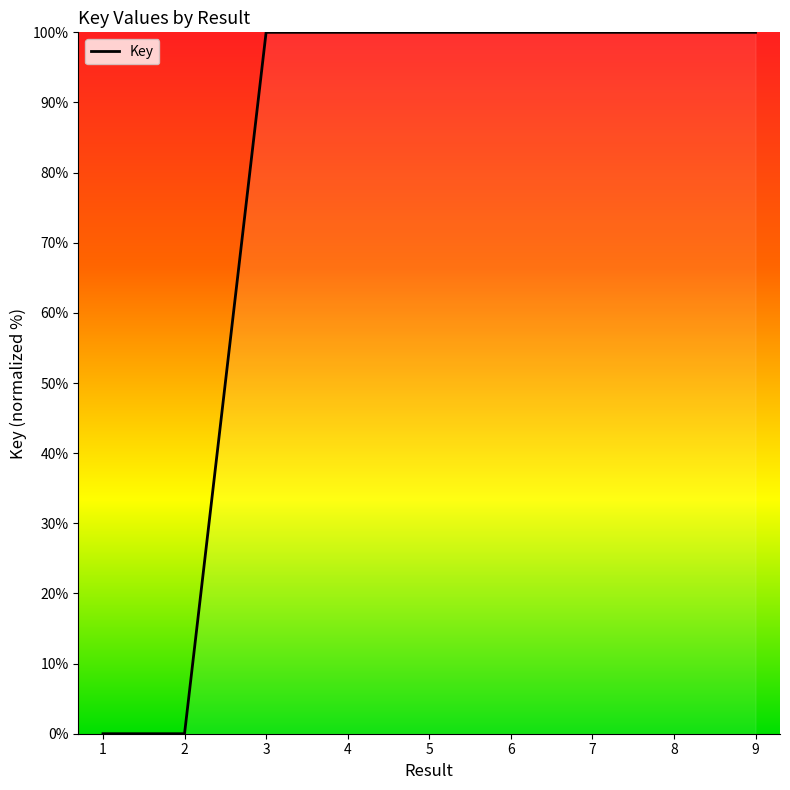

What is the change in value from 1 to 9?

+100.0